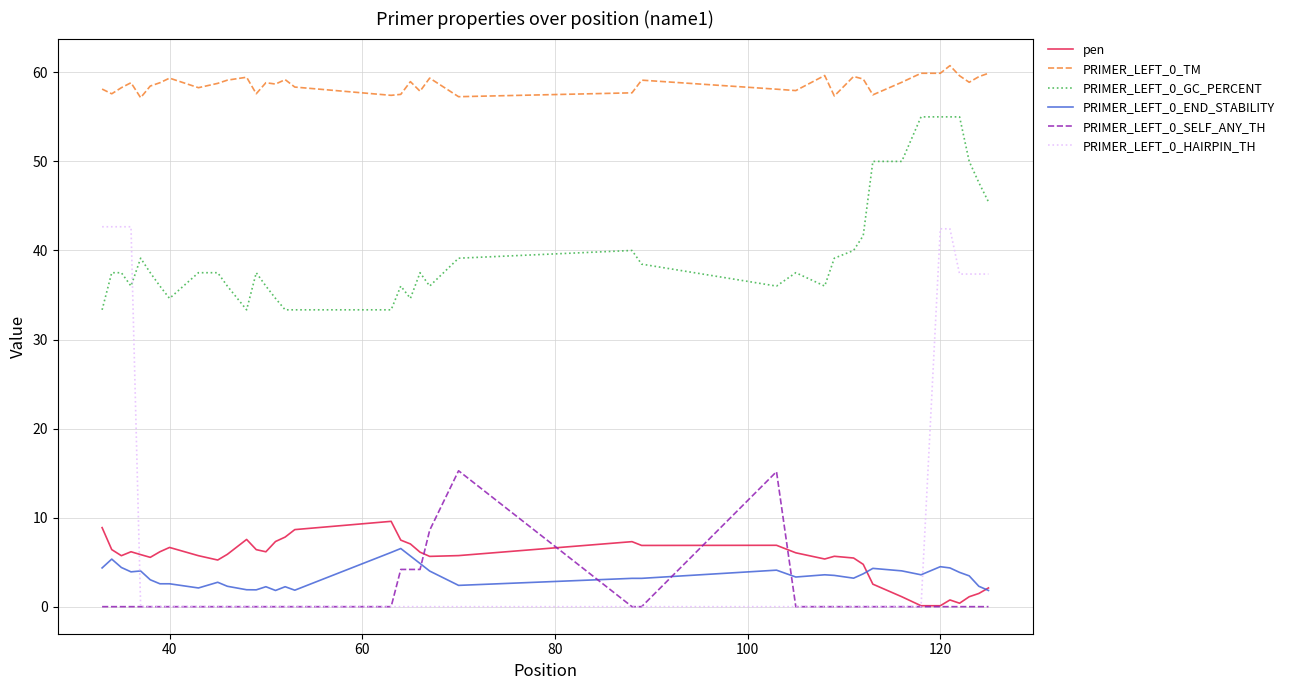

What are all the series names shown in the legend?

pen, PRIMER_LEFT_0_TM, PRIMER_LEFT_0_GC_PERCENT, PRIMER_LEFT_0_END_STABILITY, PRIMER_LEFT_0_SELF_ANY_TH, PRIMER_LEFT_0_HAIRPIN_TH